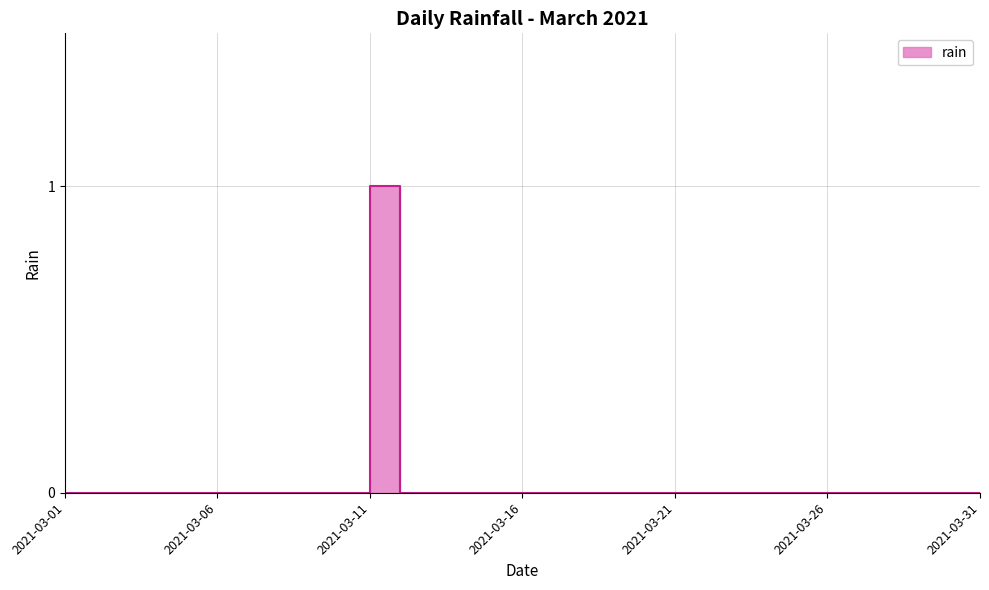

True or false: the data has more than 1 interior local peaks.

False